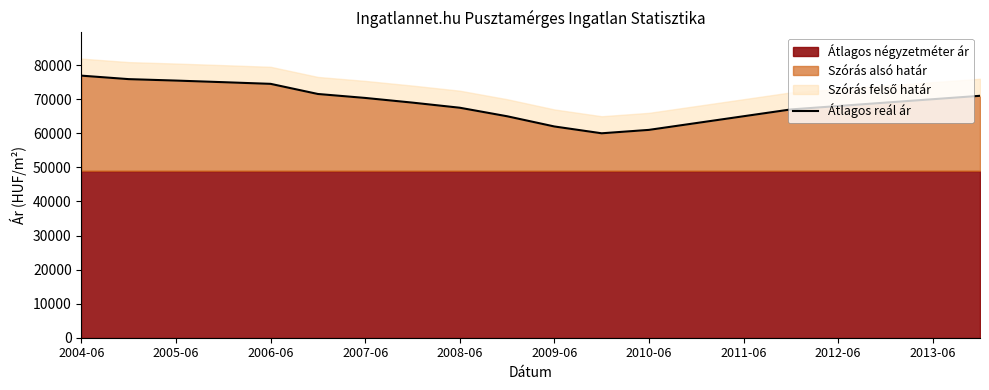

What is the sum of all values?

1377200